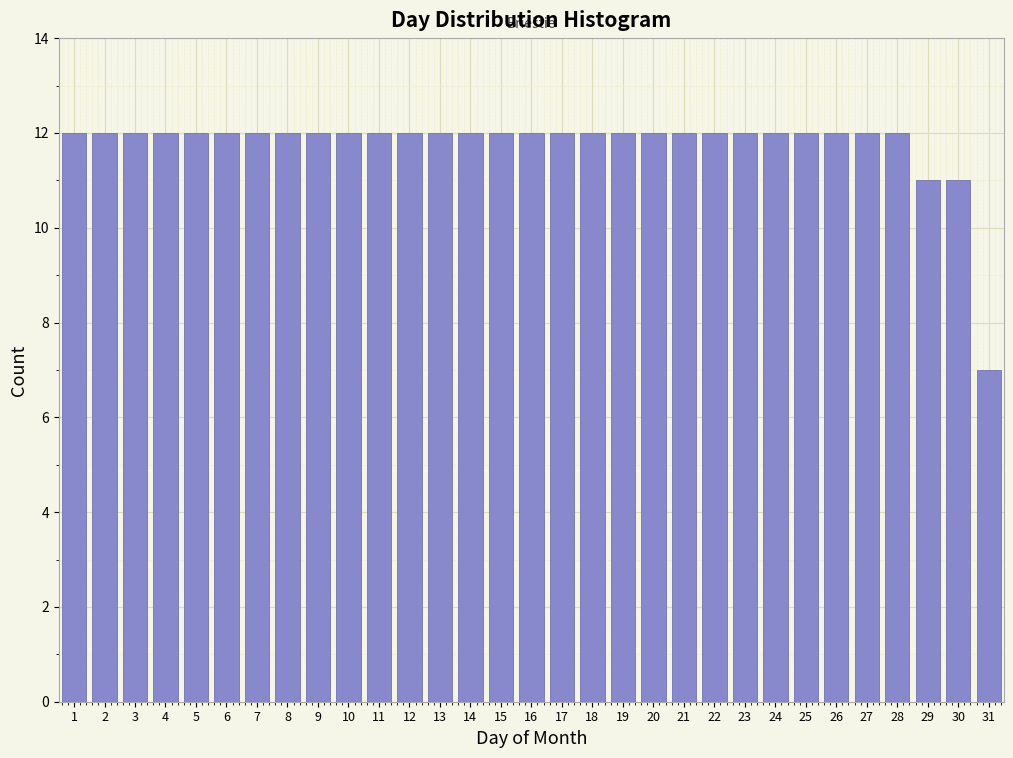

What is the ratio of the value at 10 to the value at 31?

1.7